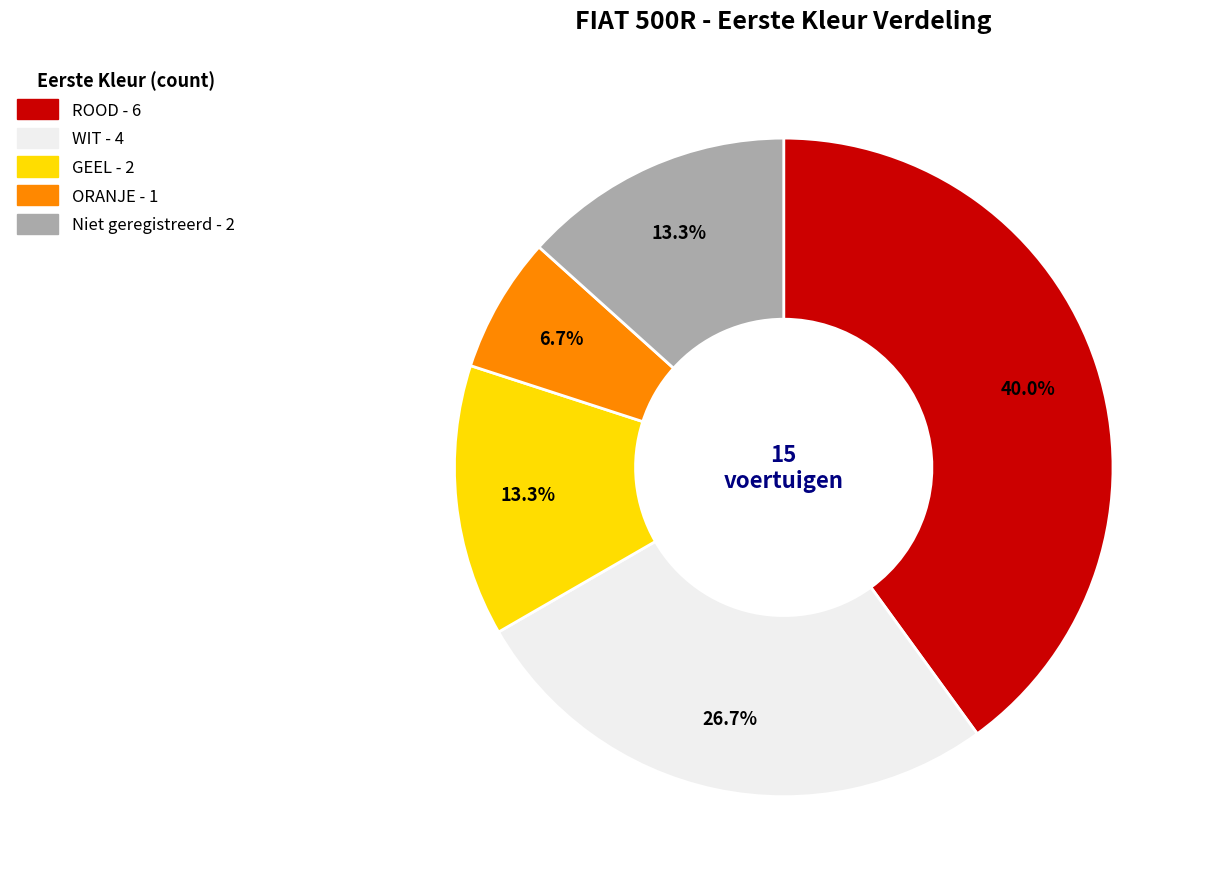

How many slices are in this pie chart?

5